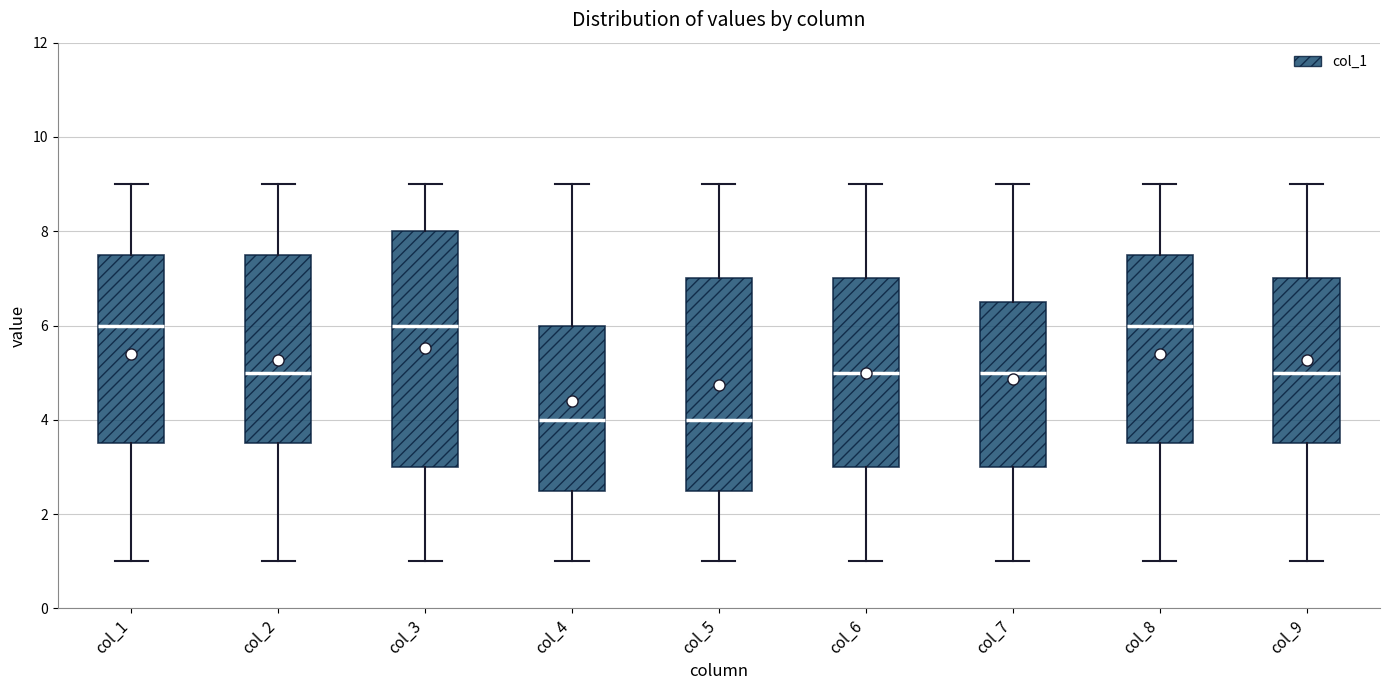

Reading left to right, transcribe this box plot: for each box, give where its median line is, the range the box spans, and where its two whiskers end, as read against the y-axis. The values are not printed on the chart, so give them approximately, as read against the axis.

col_1: median 6.0, box 3.6 to 7.6, whiskers 1.0 to 9.0
col_2: median 5.0, box 3.6 to 7.6, whiskers 1.0 to 9.0
col_3: median 6.0, box 3.0 to 8.0, whiskers 1.0 to 9.0
col_4: median 4.0, box 2.6 to 6.0, whiskers 1.0 to 9.0
col_5: median 4.0, box 2.6 to 7.0, whiskers 1.0 to 9.0
col_6: median 5.0, box 3.0 to 7.0, whiskers 1.0 to 9.0
col_7: median 5.0, box 3.0 to 6.6, whiskers 1.0 to 9.0
col_8: median 6.0, box 3.6 to 7.6, whiskers 1.0 to 9.0
col_9: median 5.0, box 3.6 to 7.0, whiskers 1.0 to 9.0